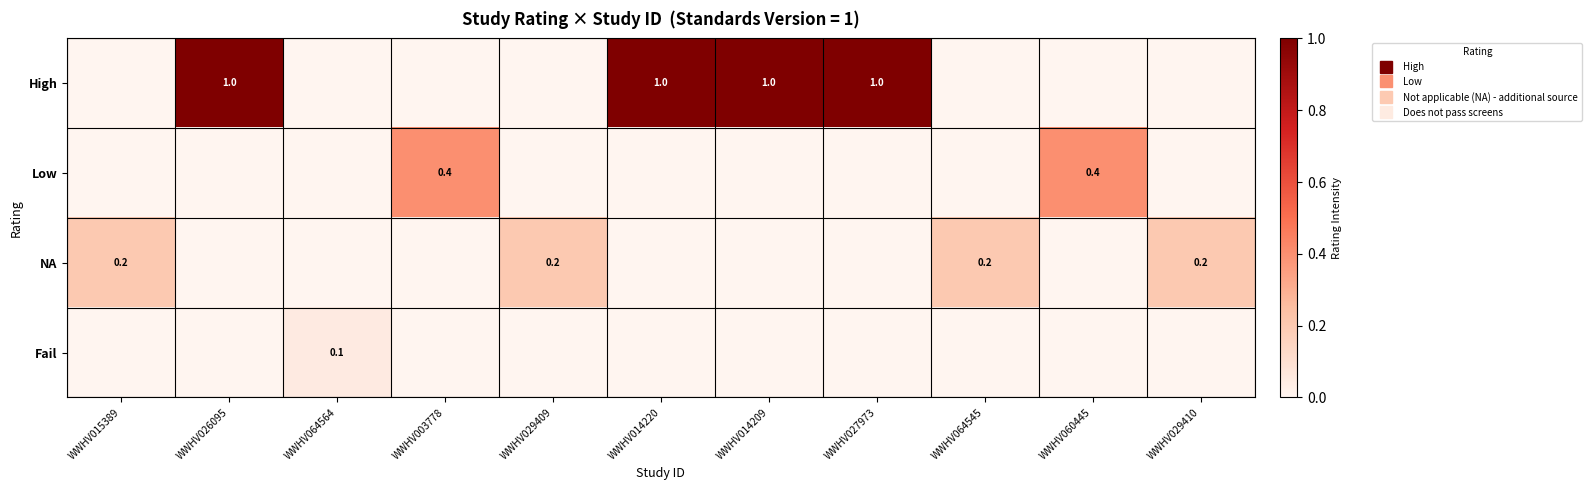

Where is NA nearest to the value 0?

WWHV026095